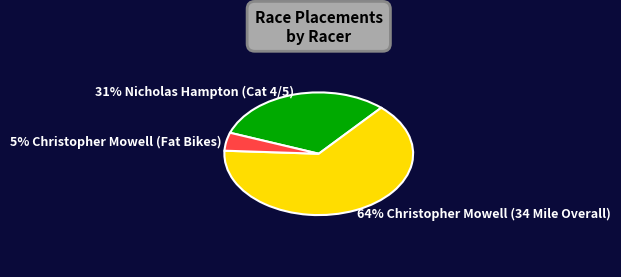

Count the number of slices in the pie.

3